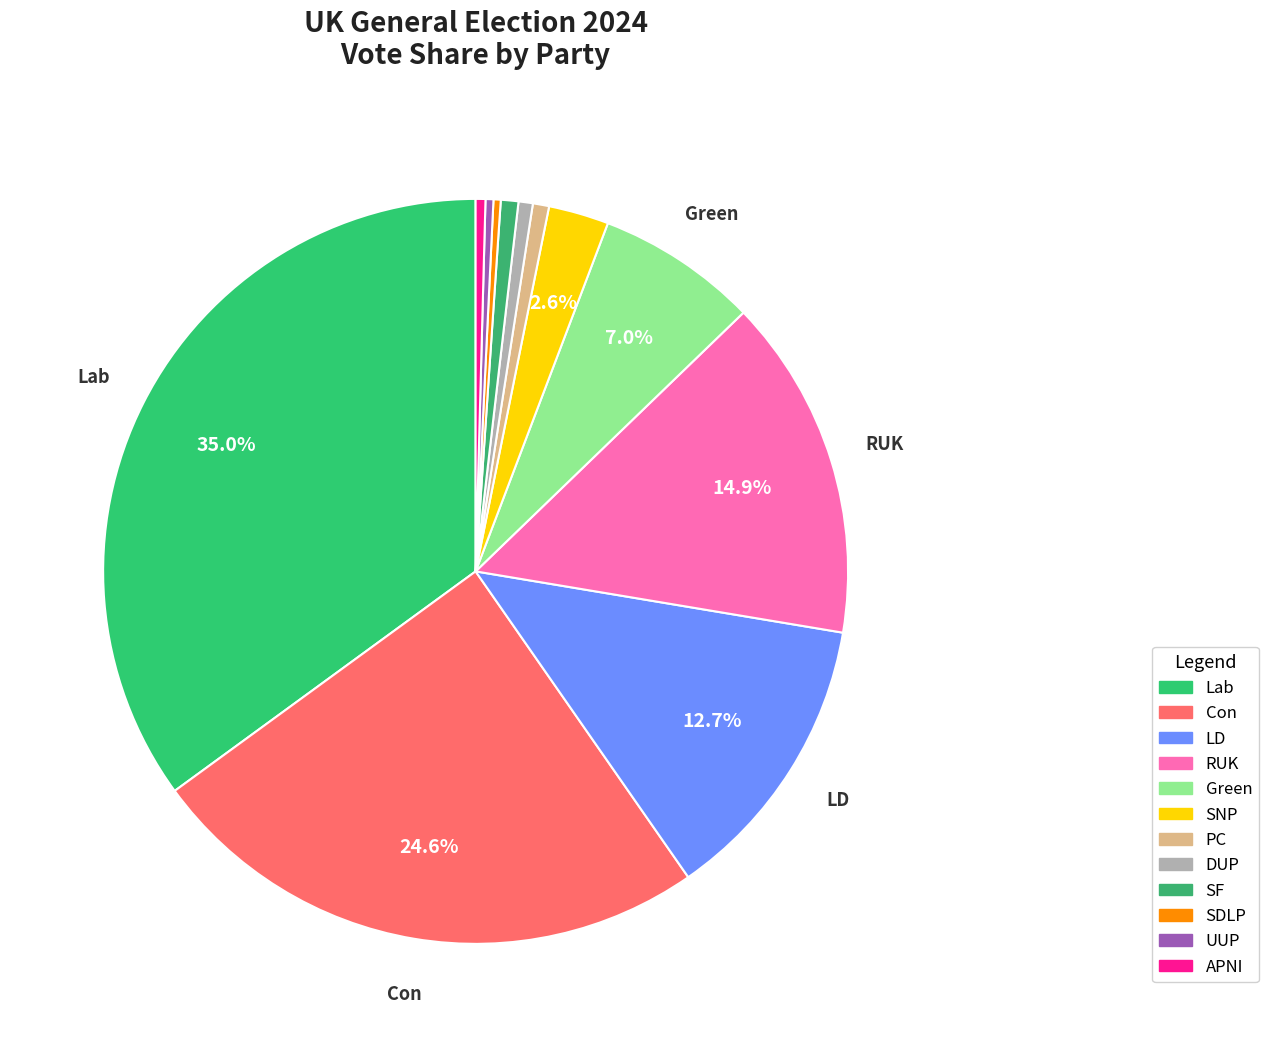

How many segments does this pie chart have?

12